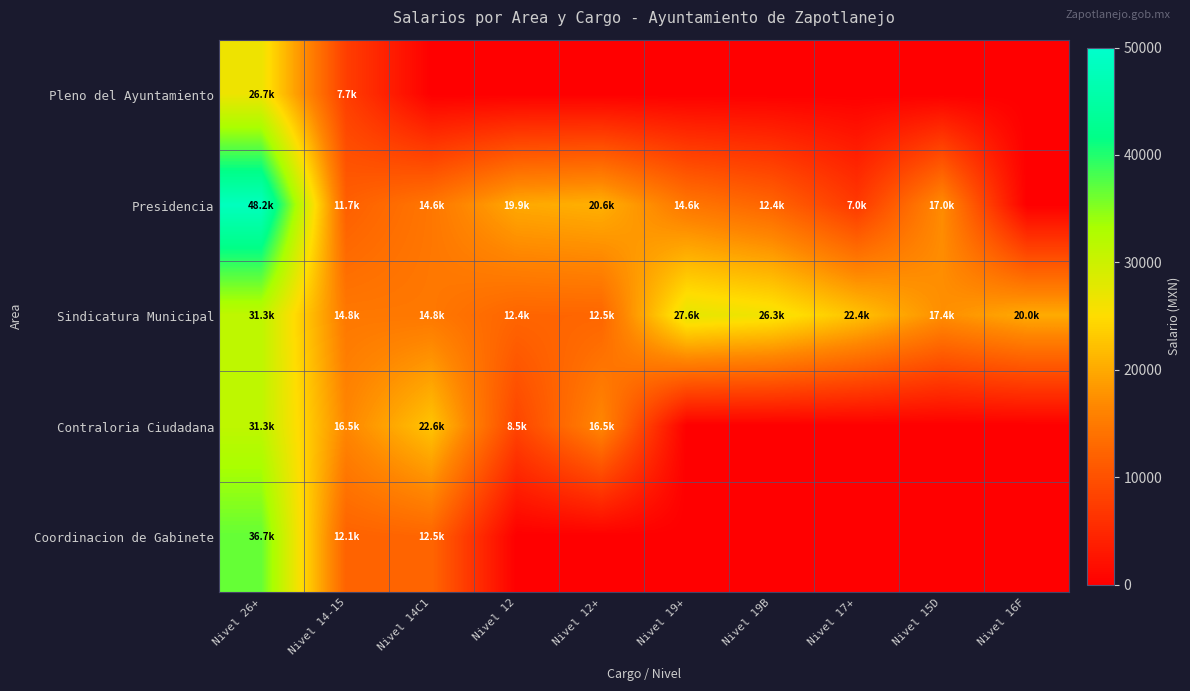

How many categories are shown in the chart?

10